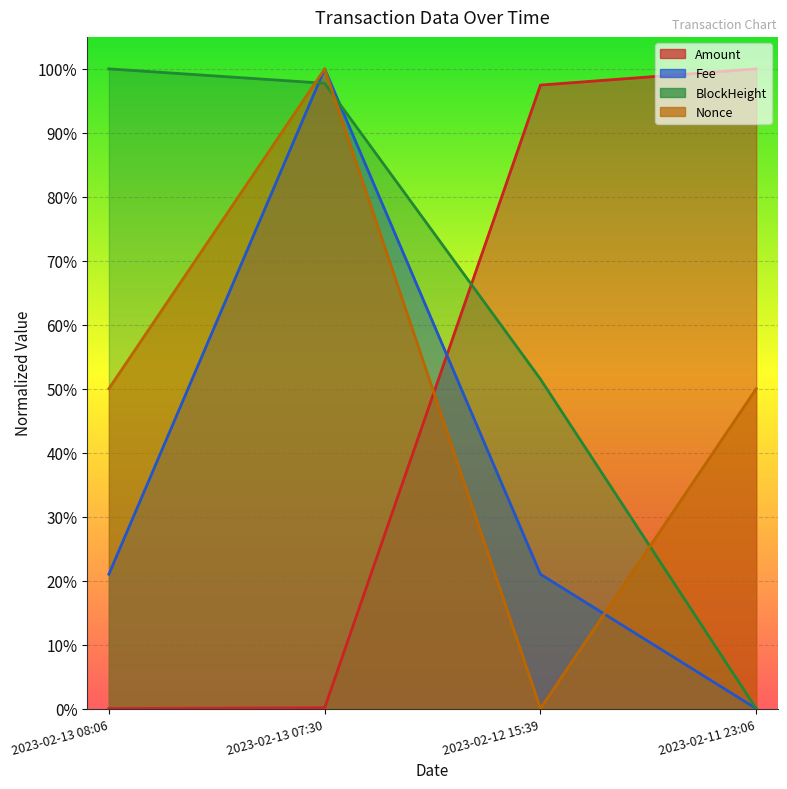

What is the label of the 2nd point from the right?

2023-02-12 15:39